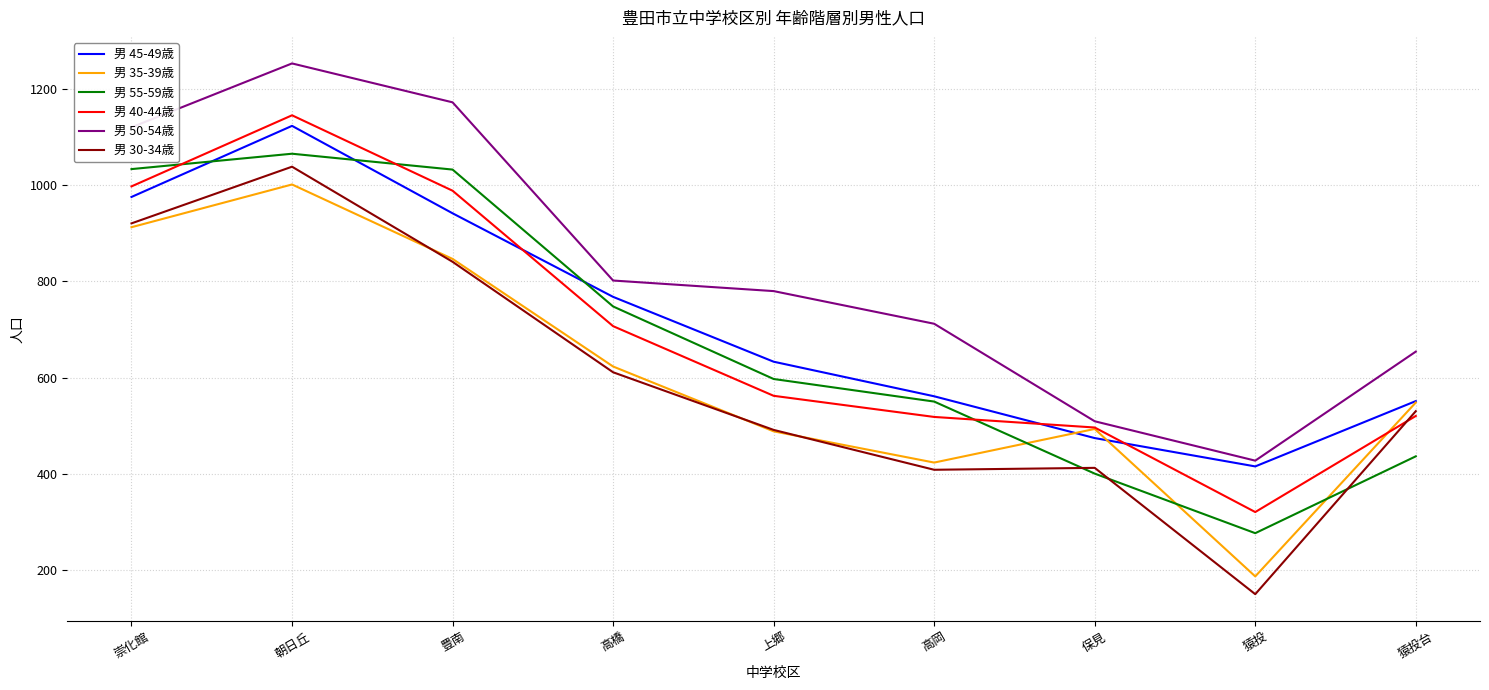

What value does the 男 30-34歳 series have at 猿投台, to the nearest 50?

550